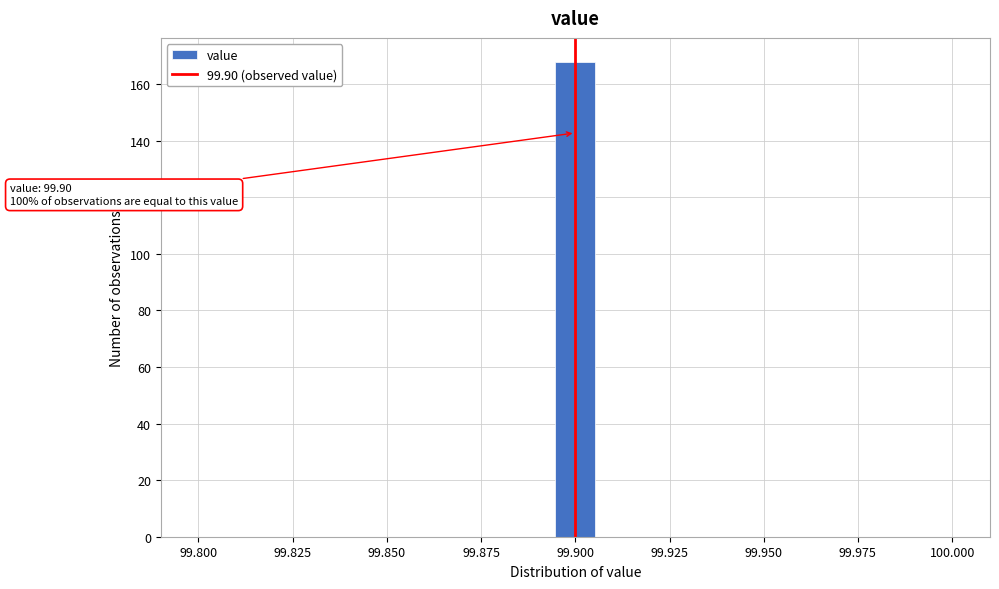

Read against the x-axis, roughly where is the centre of the tallest bar?

99.900